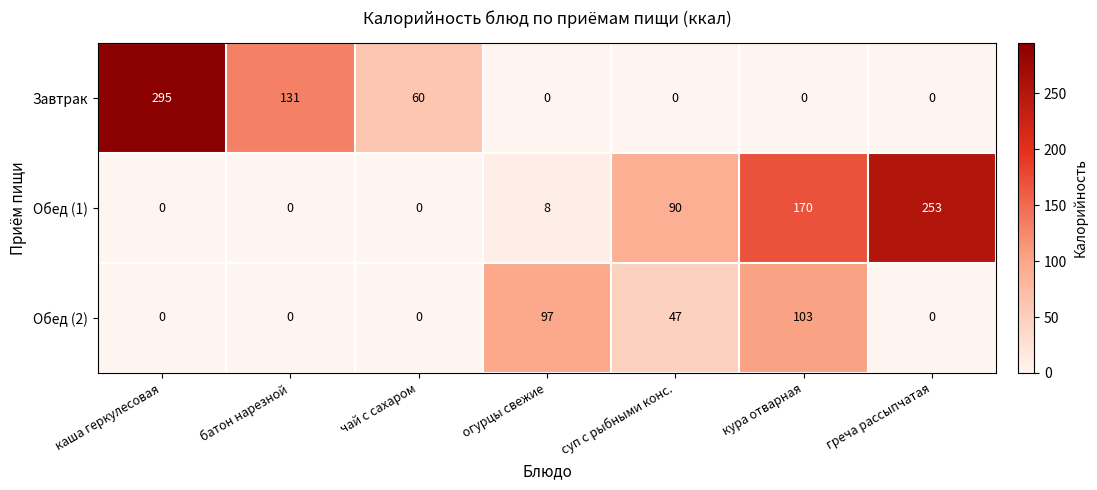

Is it true that Обед (2) equals -37 at каша геркулесовая?

False